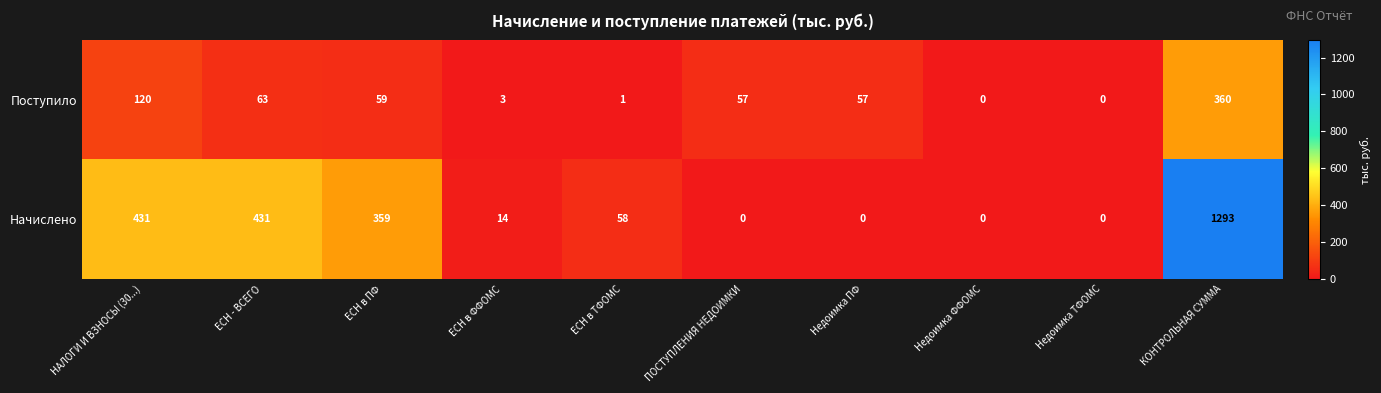

Between Недоимка ПФ and Недоимка ФФОМС, which series saw the biggest shift?

Поступило